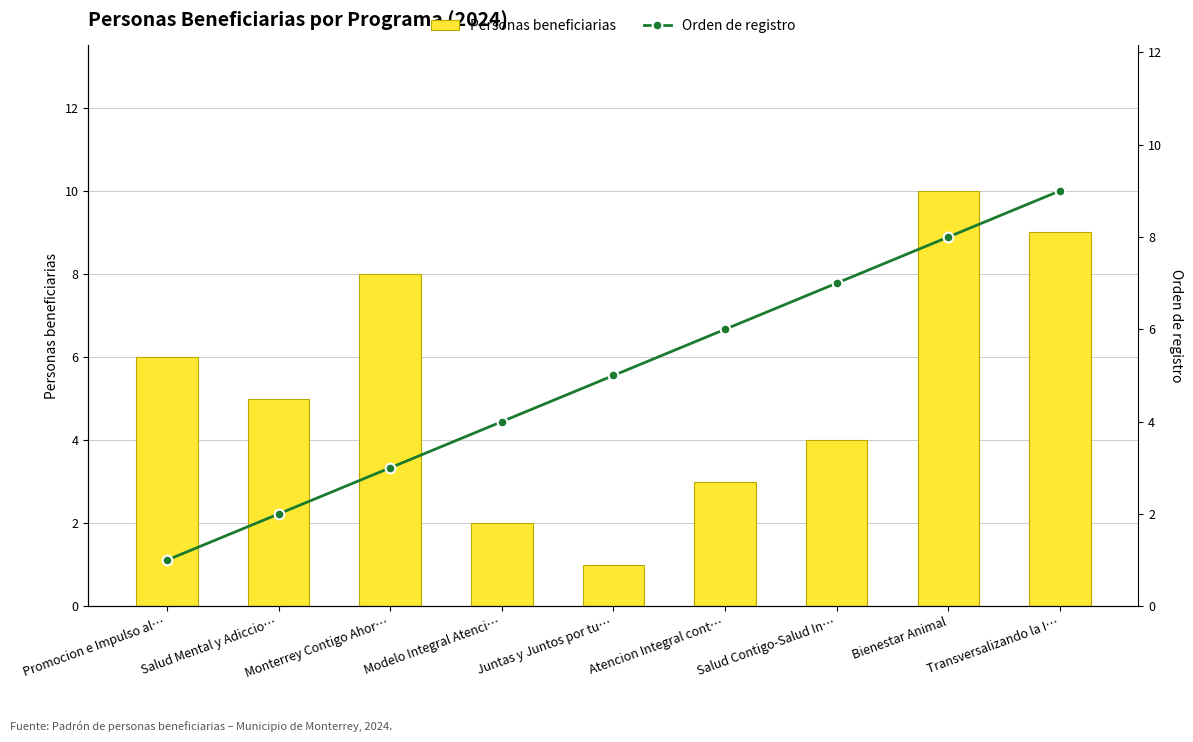

Count the number of categories in the chart.

9